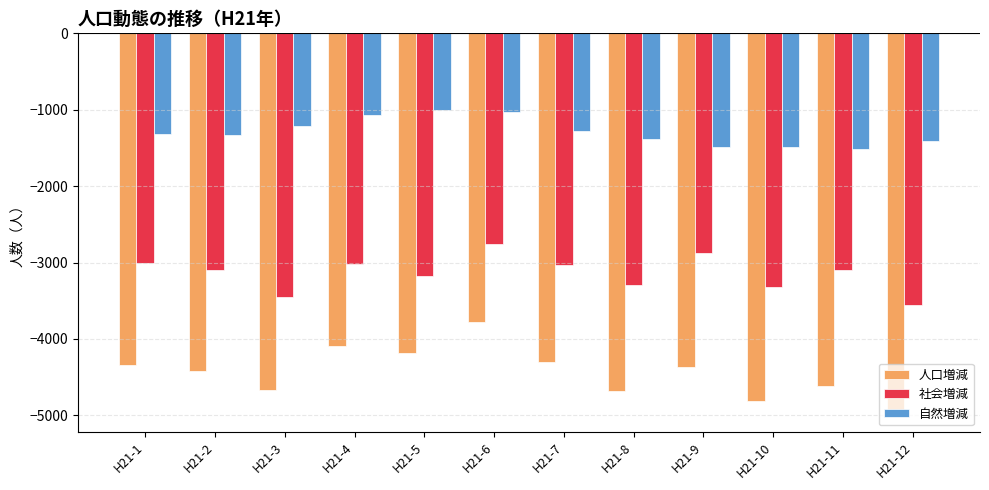

Rank the series by their maximum value, from highest to lowest.

自然増減, 社会増減, 人口増減